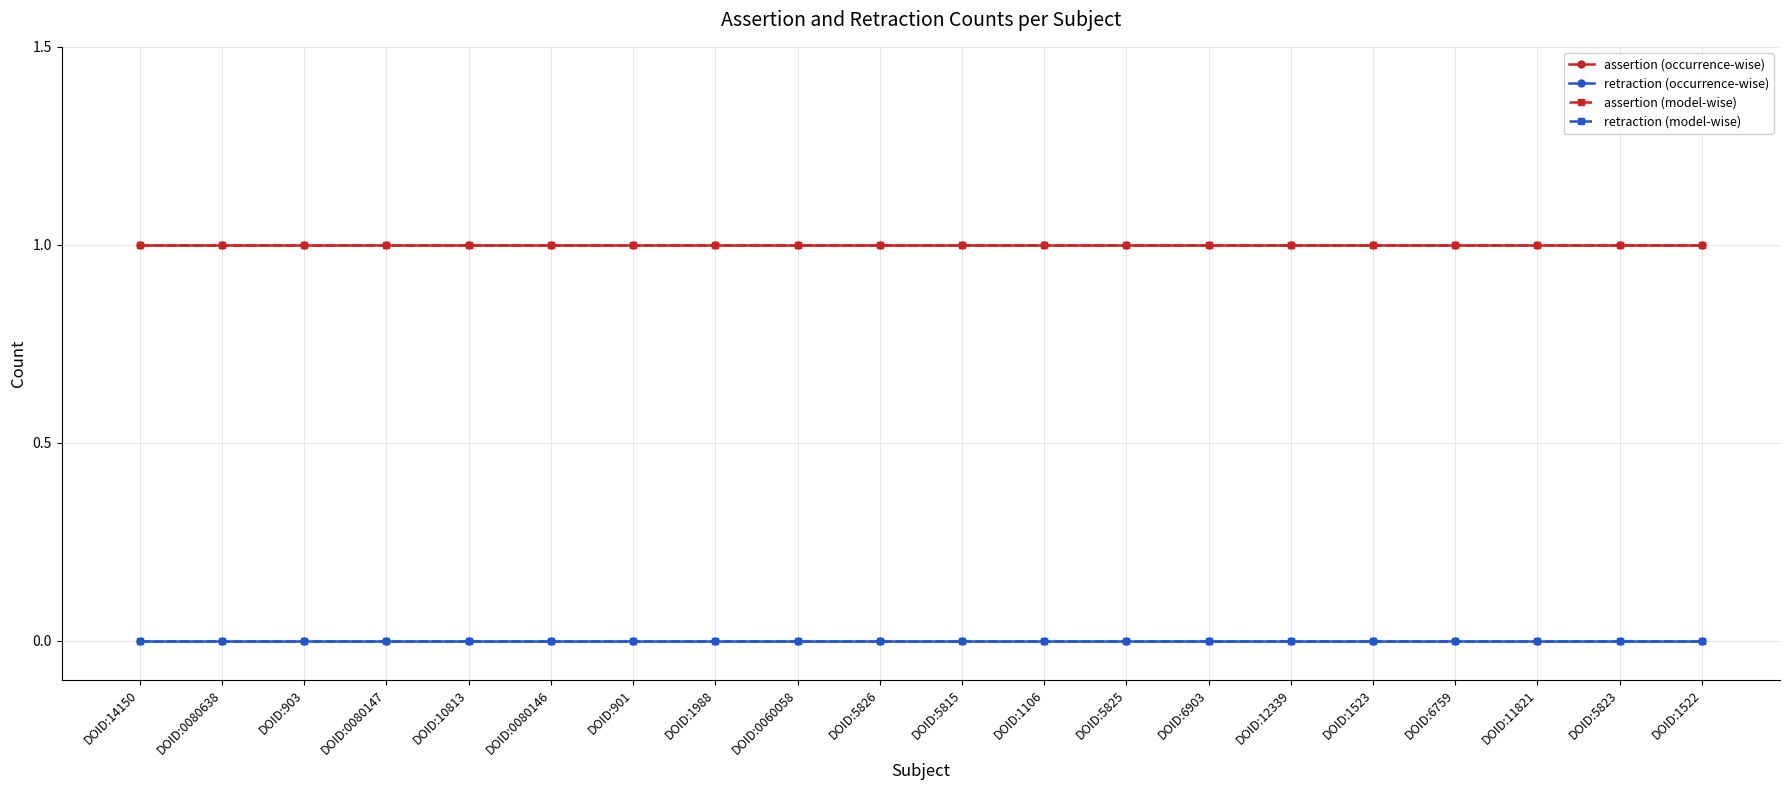

What is the lowest value of the assertion (occurrence-wise) series?

1